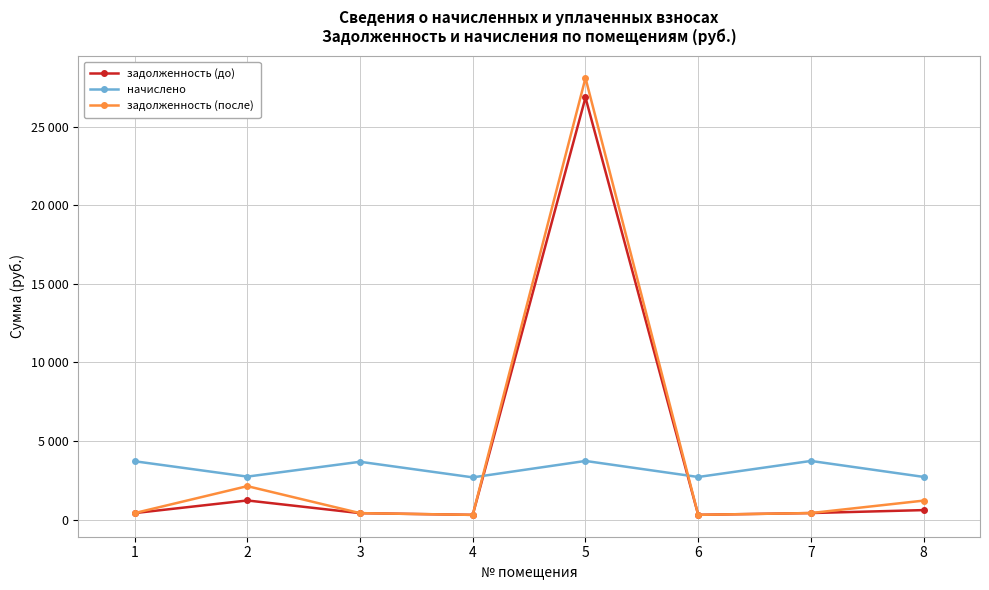

Reading right to left, extract all data points from this chart.

задолженность (до): 8=602.2	7=414.5	6=301.0	5=26857.7	4=298.4	3=408.6	2=1215.3	1=412.3
начислено: 8=2714.1	7=3730.1	6=2709.4	5=3730.1	4=2685.5	3=3677.7	2=2733.2	1=3711.1
задолженность (после): 8=1206.3	7=414.5	6=301.0	5=28101.1	4=298.4	3=408.6	2=2126.4	1=412.3